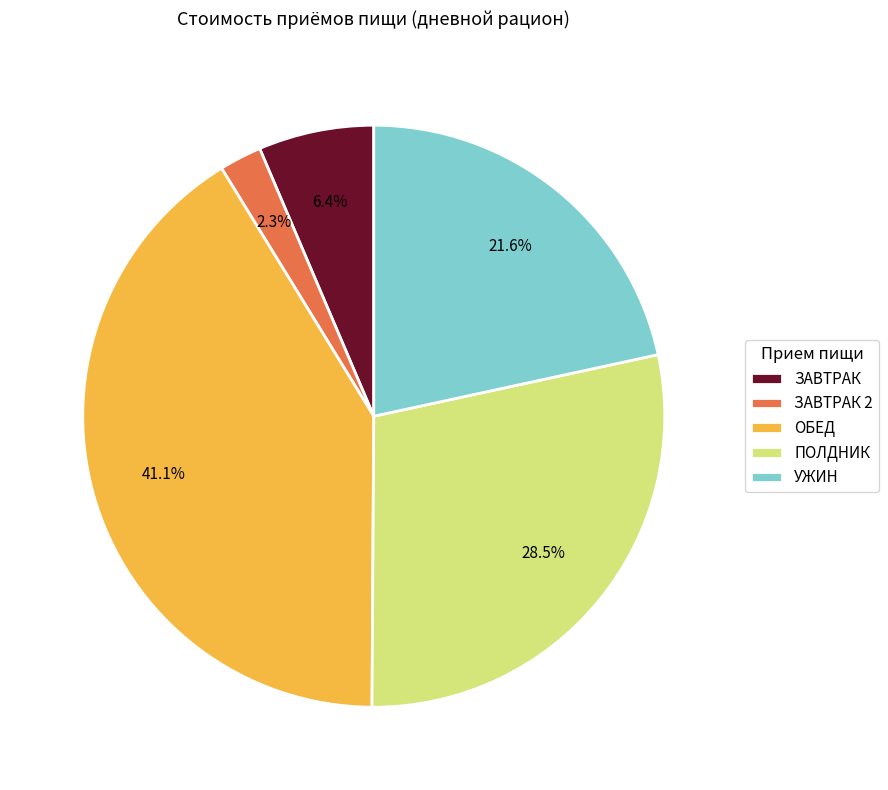

The ЗАВТРАК 2 slice represents 7% of the pie. True or false?

False